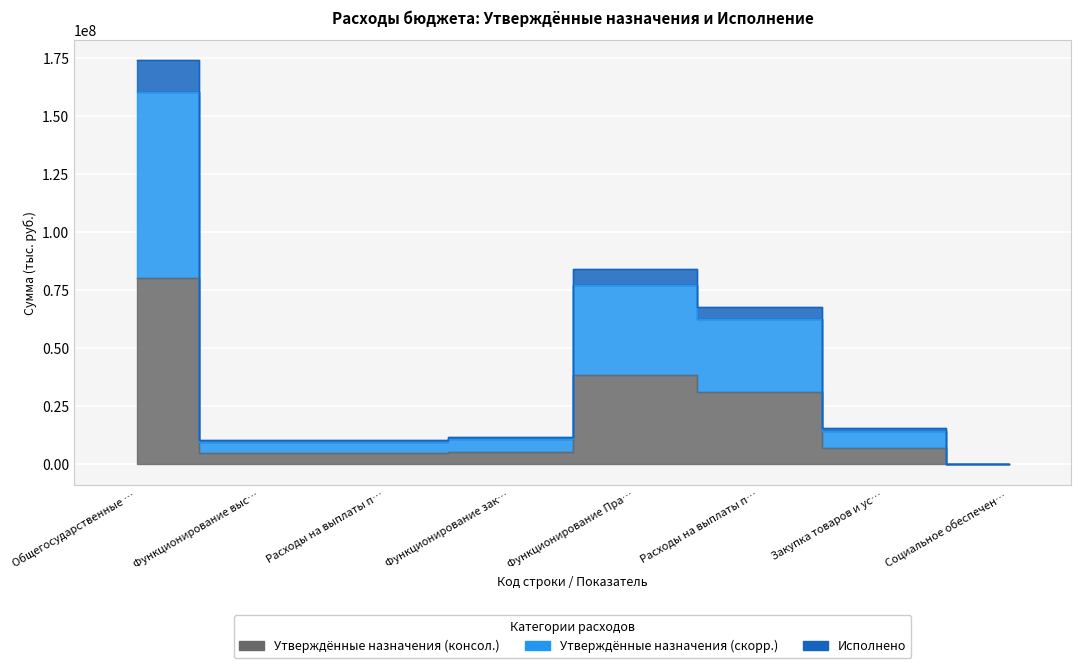

At Расходы на выплаты п…, list the series in order from largest to smallest.

Исполнено, Утвержденные назначения (скорр.), Утвержденные назначения (консол.)